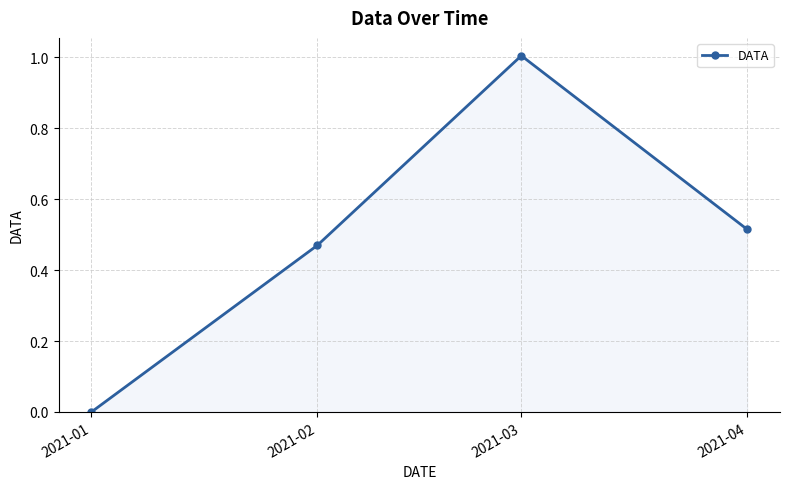

What is the sum of the values at 2021-02 and 2021-03?

1.5